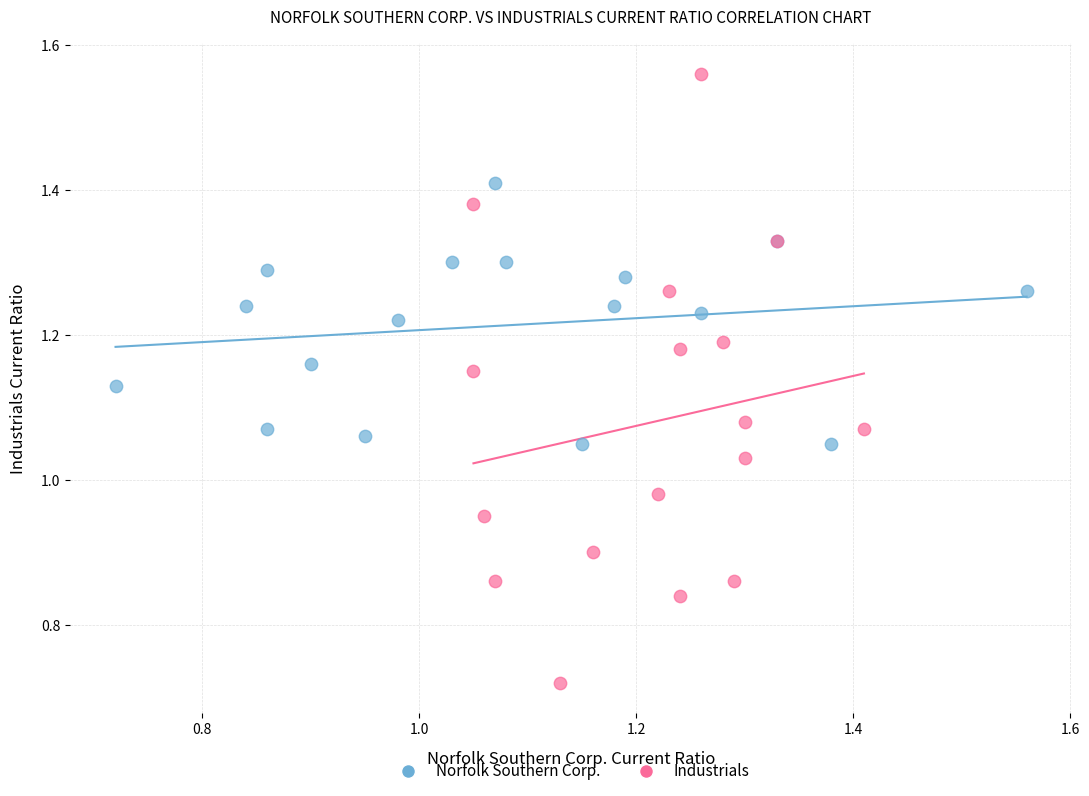

Which series reaches the minimum Y coordinate?

Industrials